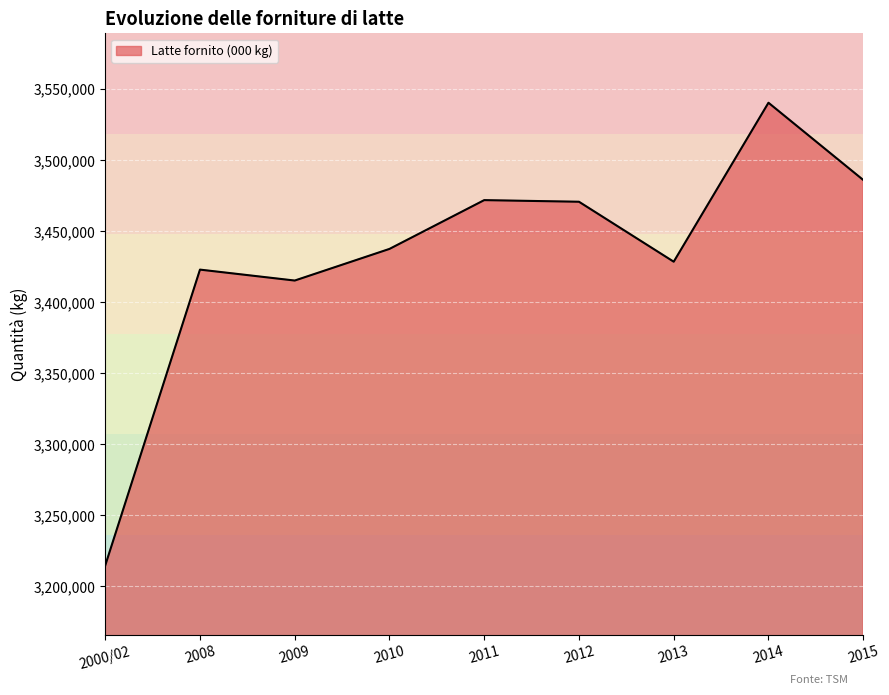

What is the approximate value at 2009, to the nearest 50?

3415350